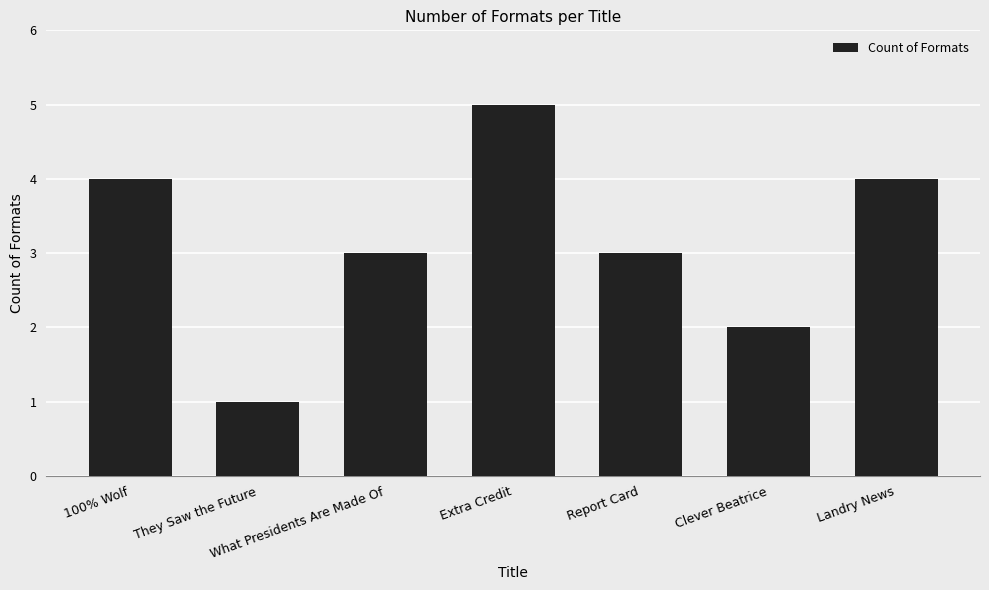

Reading right to left, what are all the values shown in this chart?

Landry News=4	Clever Beatrice=2	Report Card=3	Extra Credit=5	What Presidents Are Made Of=3	They Saw the Future=1	100% Wolf=4